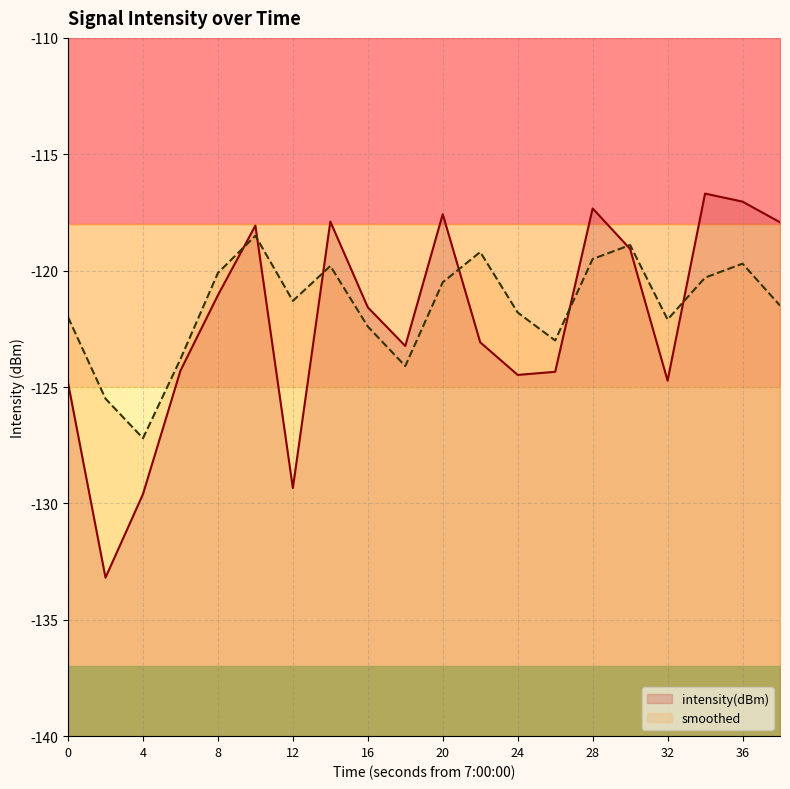

The smoothed series shows -125.5 at 2. True or false?

True